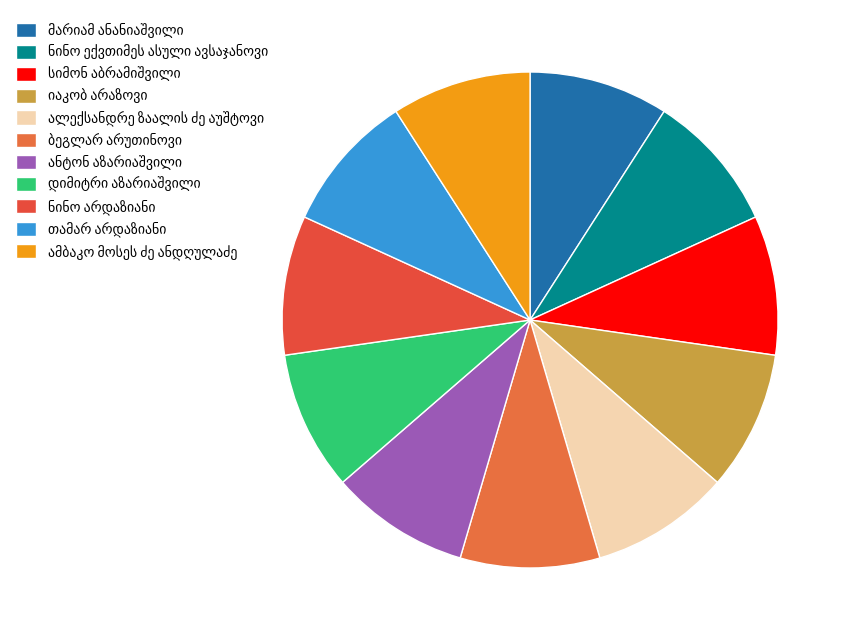

Count the number of slices in the pie.

11